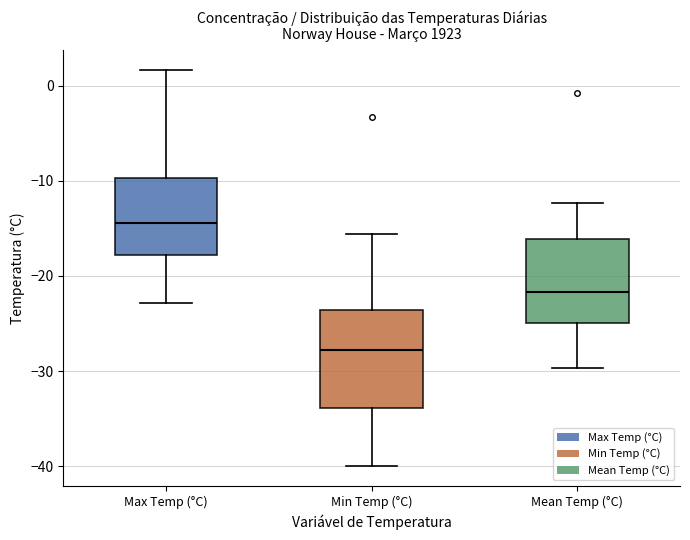

Reading left to right, read every box against the y-axis: the position of its median line, the range the box covers, and the ends of its whiskers. The values are not printed on the chart, so give them approximately, as read against the axis.

Max Temp (°C): median -14, box -18 to -10, whiskers -23 to 2
Min Temp (°C): median -28, box -34 to -24, whiskers -40 to -16
Mean Temp (°C): median -22, box -25 to -16, whiskers -30 to -12